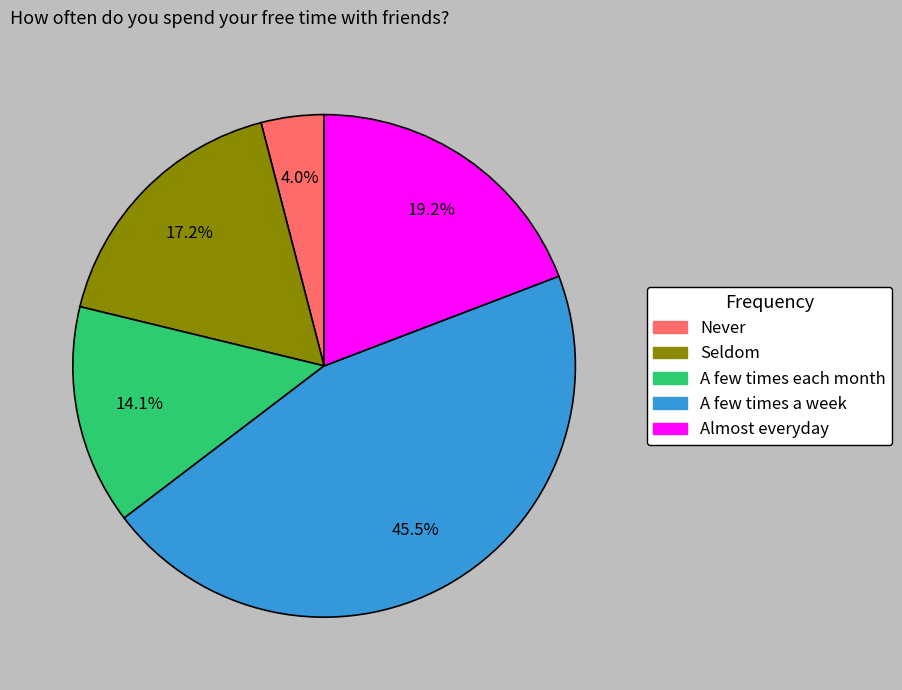

How many slices are in this pie chart?

5